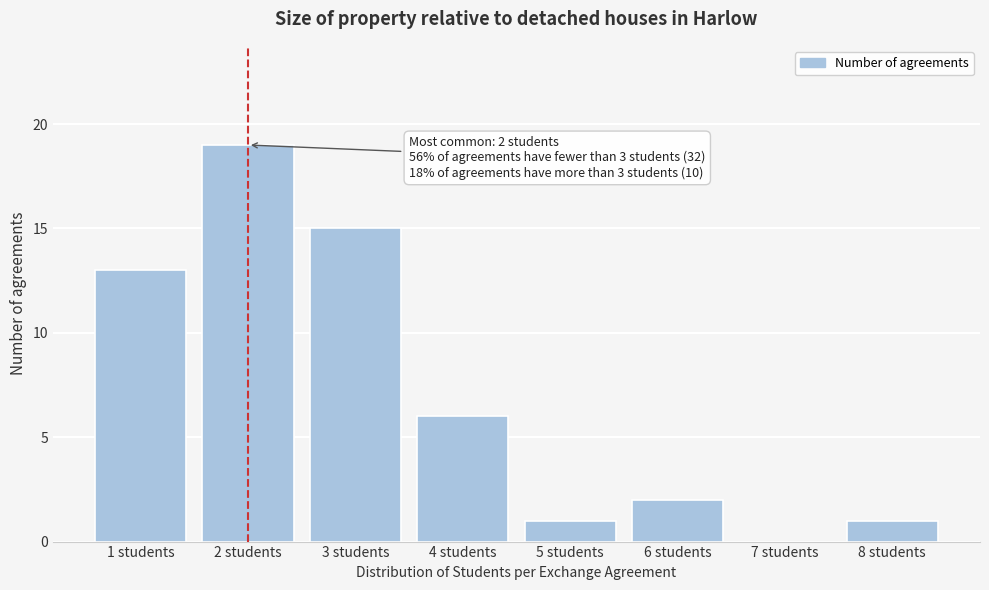

Reading right to left, list all the values displayed in this chart.

8 students=1	7 students=0	6 students=2	5 students=1	4 students=6	3 students=15	2 students=19	1 students=13